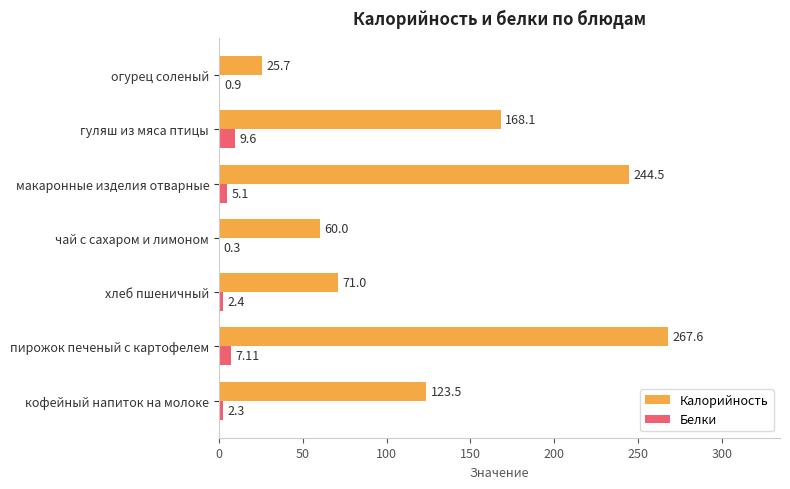

What is the sum of the Калорийность values at огурец соленый and чай с сахаром и лимоном?

85.7